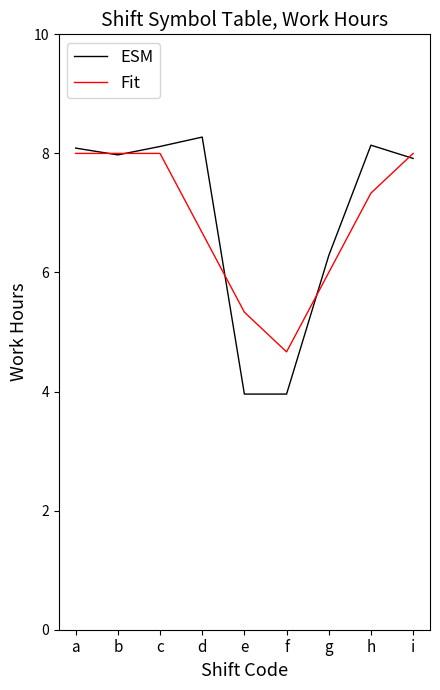

Reading left to right, list all the values displayed in this chart.

ESM: a=8.1	b=8.0	c=8.1	d=8.3	e=4.0	f=4.0	g=6.3	h=8.1	i=7.9
Fit: a=8.0	b=8.0	c=8.0	d=6.7	e=5.3	f=4.7	g=6.0	h=7.3	i=8.0